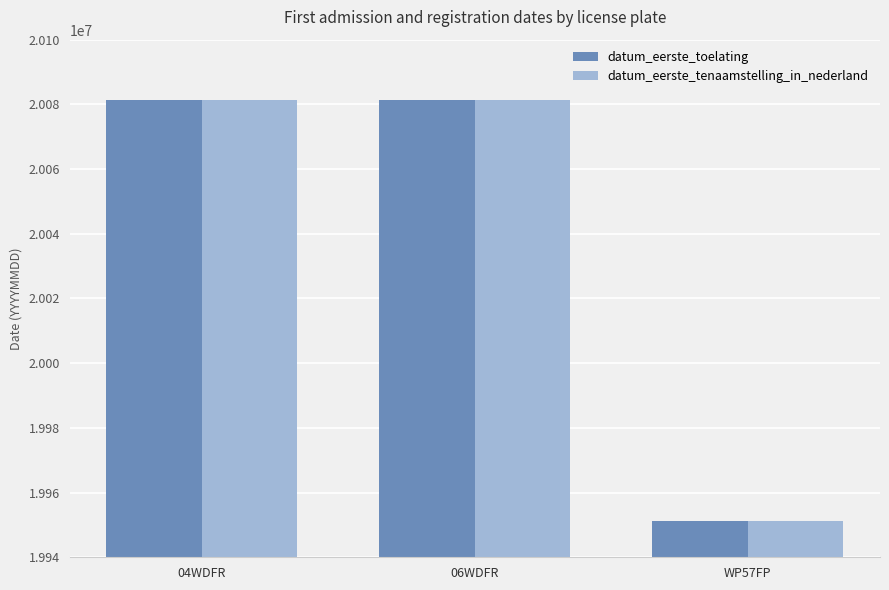

How many data points does each series have?

3